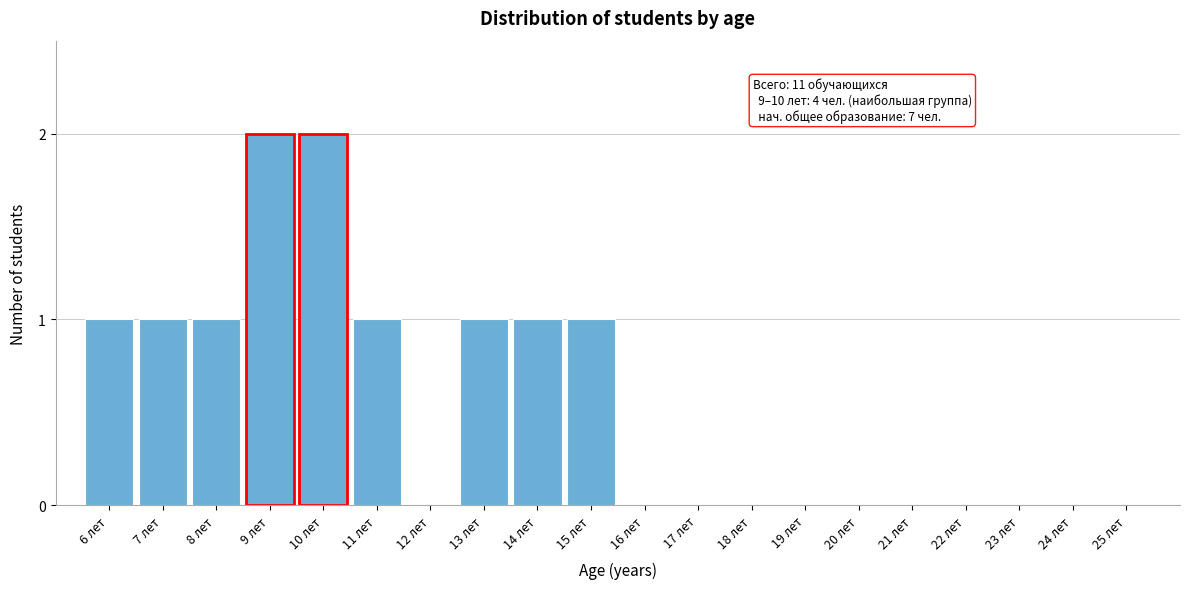

Reading left to right, what are all the values shown in this chart?

6 лет=1	7 лет=1	8 лет=1	9 лет=2	10 лет=2	11 лет=1	12 лет=0	13 лет=1	14 лет=1	15 лет=1	16 лет=0	17 лет=0	18 лет=0	19 лет=0	20 лет=0	21 лет=0	22 лет=0	23 лет=0	24 лет=0	25 лет=0